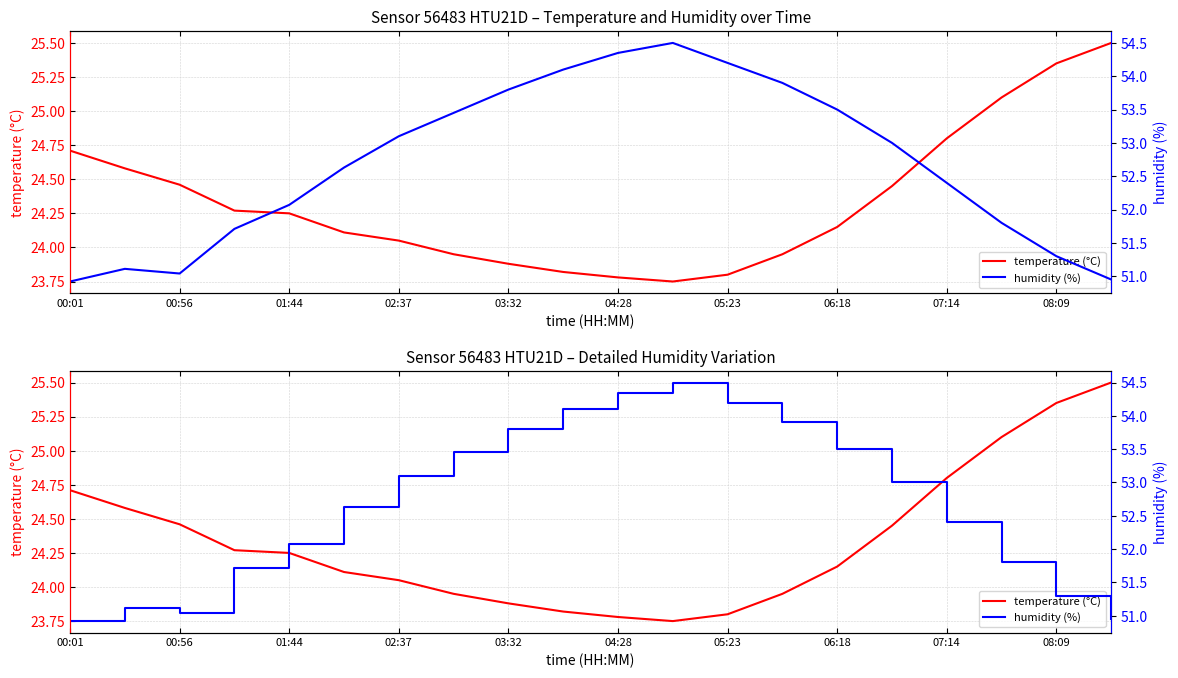

What is the sum of all temperature (°C) values?

486.7